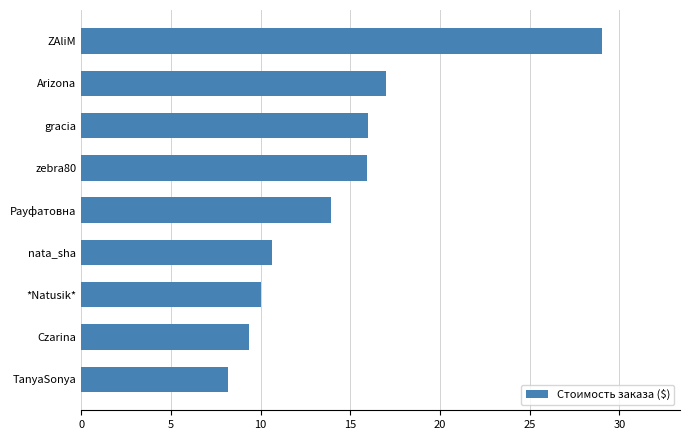

Between ZAliM and nata_sha, which is larger?

ZAliM